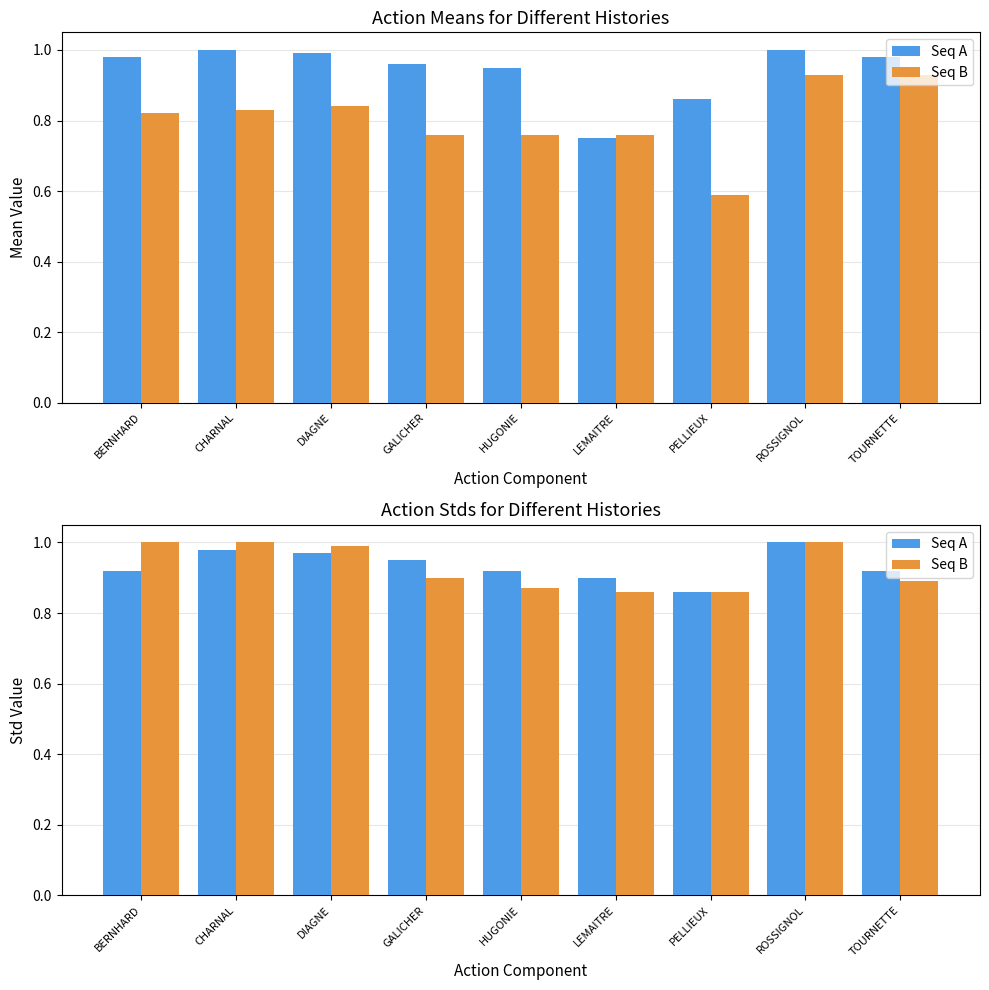

What is the difference between the highest and lowest values at GALICHER?

0.2